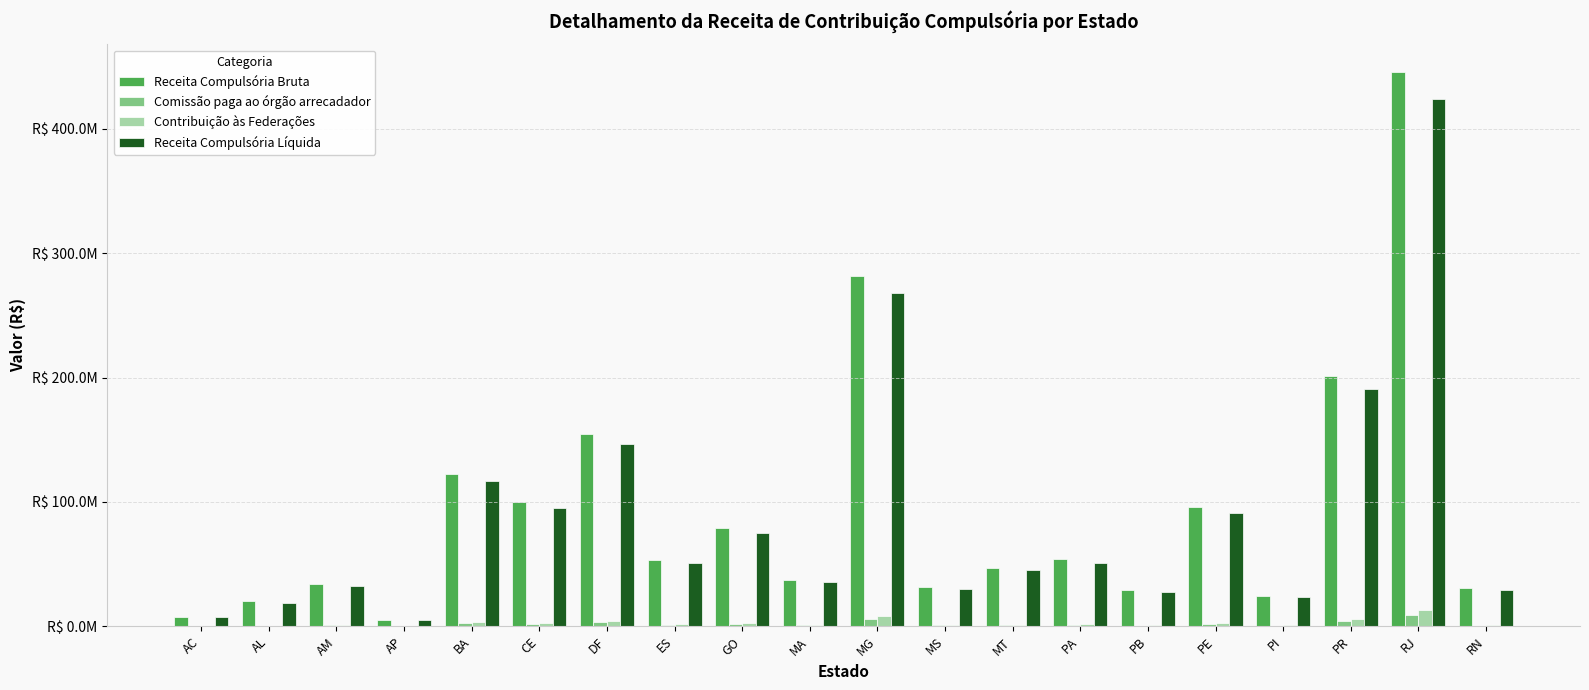

The value of Receita Compulsória Líquida at PA is 27784538.1. True or false?

False